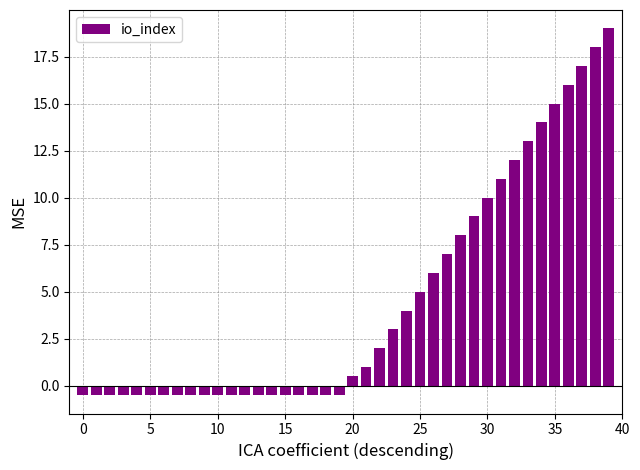

What is the maximum value shown in the chart?

19.0